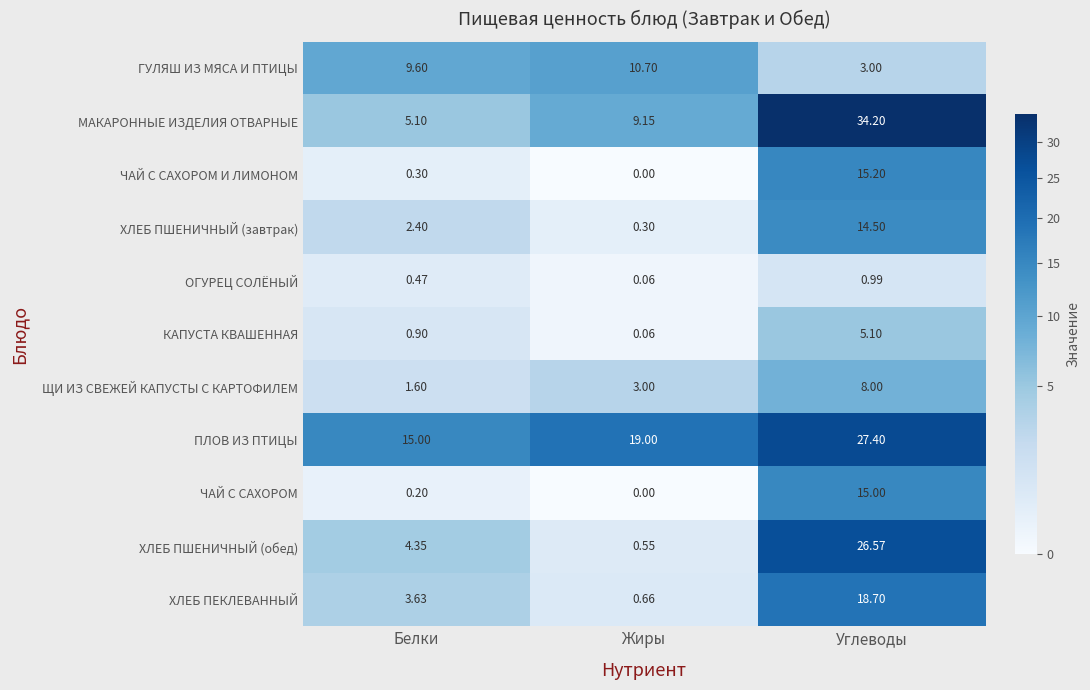

At which label does ХЛЕБ ПШЕНИЧНЫЙ (обед) reach its peak?

Углеводы